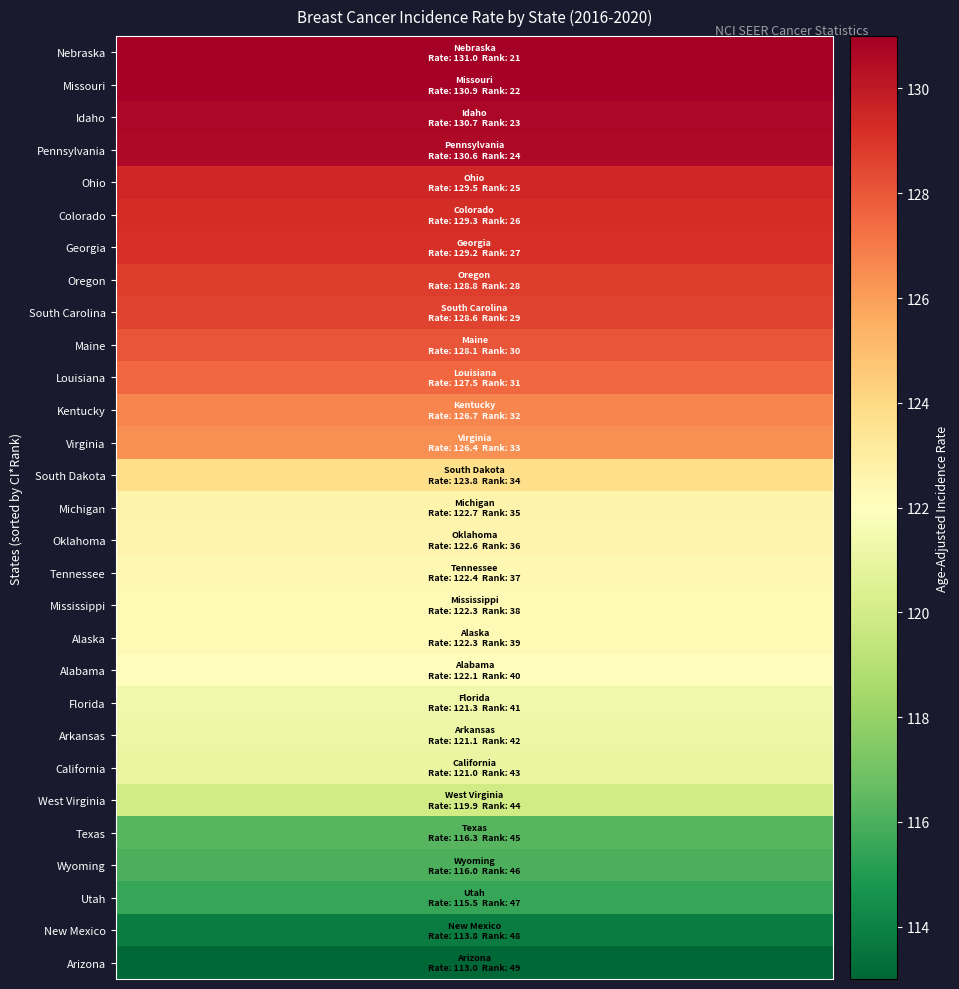

How many data points in Georgia are above 129?

1